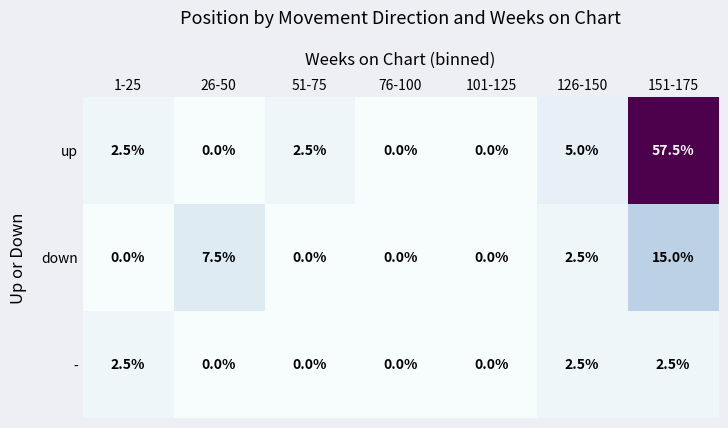

What is the sum of the up values at 76-100 and 126-150?

5.0